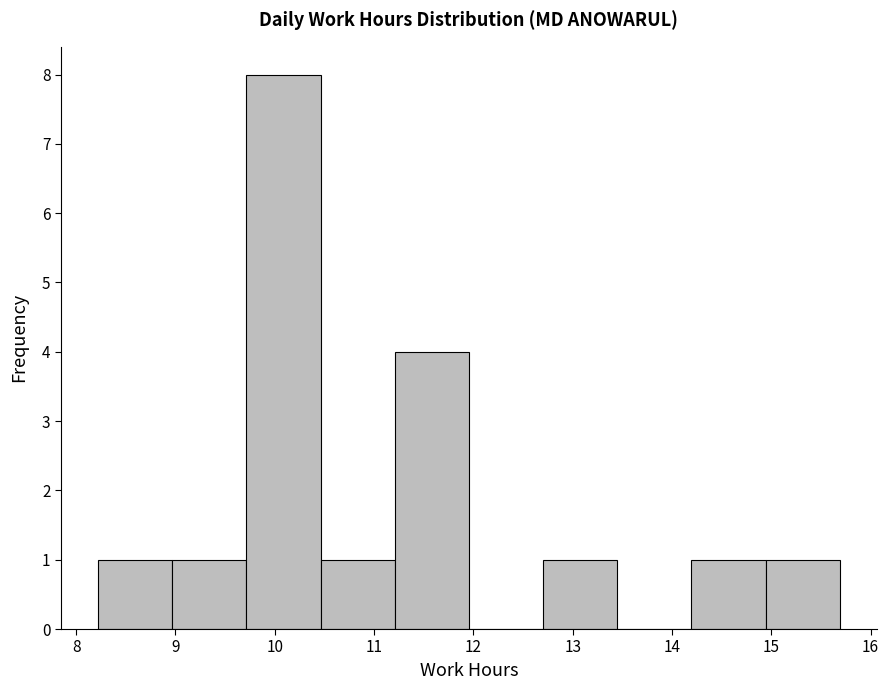

Reading left to right, list every bar in this chart as the range it spans on the x-axis followed by its height. Neither the bar edges nor the heights are printed on the chart, so give them approximately, as read against the axes.

8.2 to 9.0: 1
9.0 to 9.7: 1
9.7 to 10.5: 8
10.5 to 11.2: 1
11.2 to 12.0: 4
12.0 to 12.7: 0
12.7 to 13.4: 1
13.4 to 14.2: 0
14.2 to 14.9: 1
14.9 to 15.7: 1